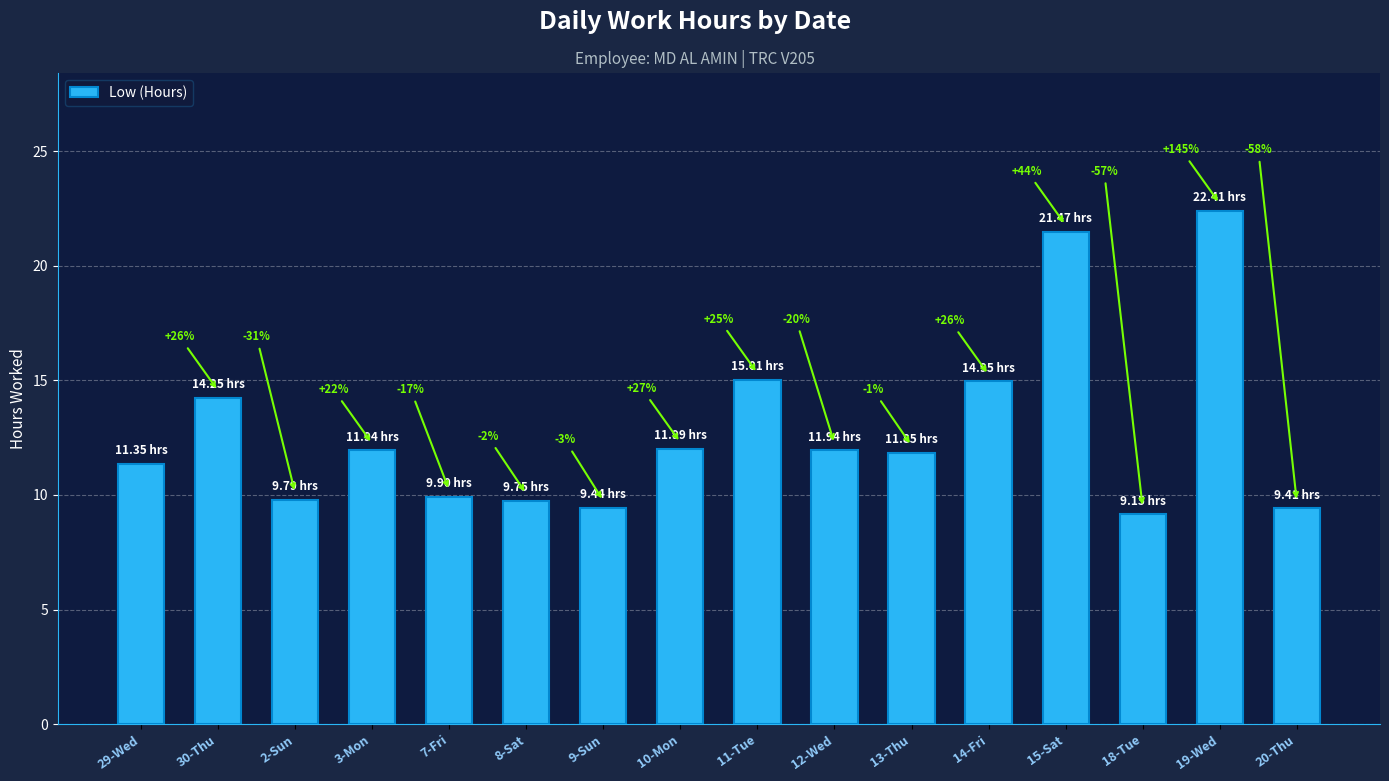

What is the change in value from 29-Wed to 3-Mon?

+0.6